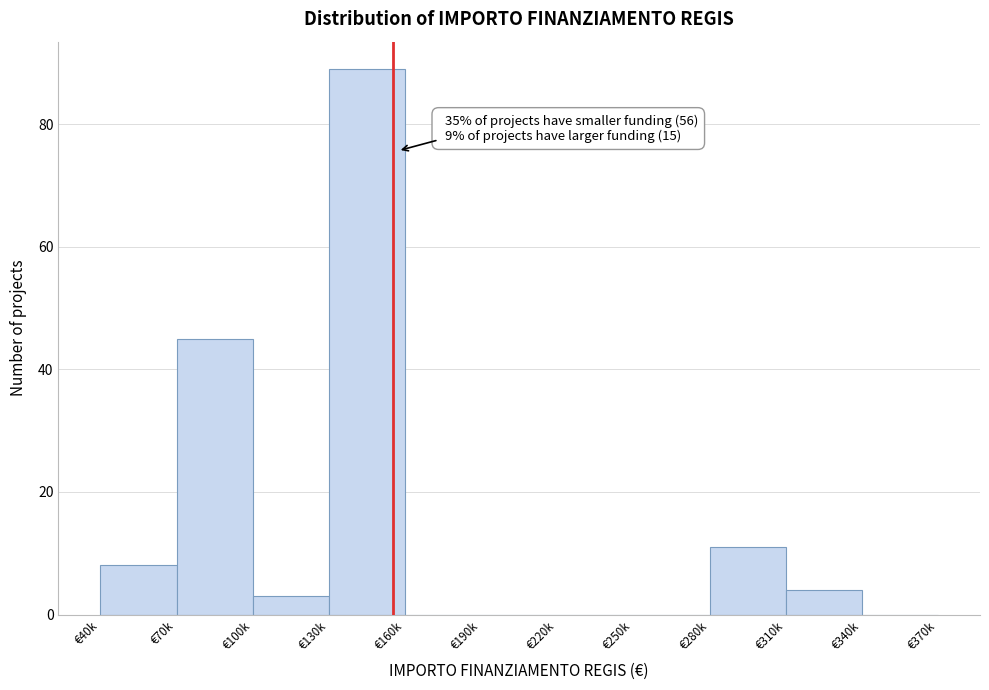

Reading left to right, transcribe all the data shown in this chart.

€40k=8	€70k=45	€100k=3	€130k=89	€160k=0	€190k=0	€220k=0	€250k=0	€280k=11	€310k=4	€340k=0